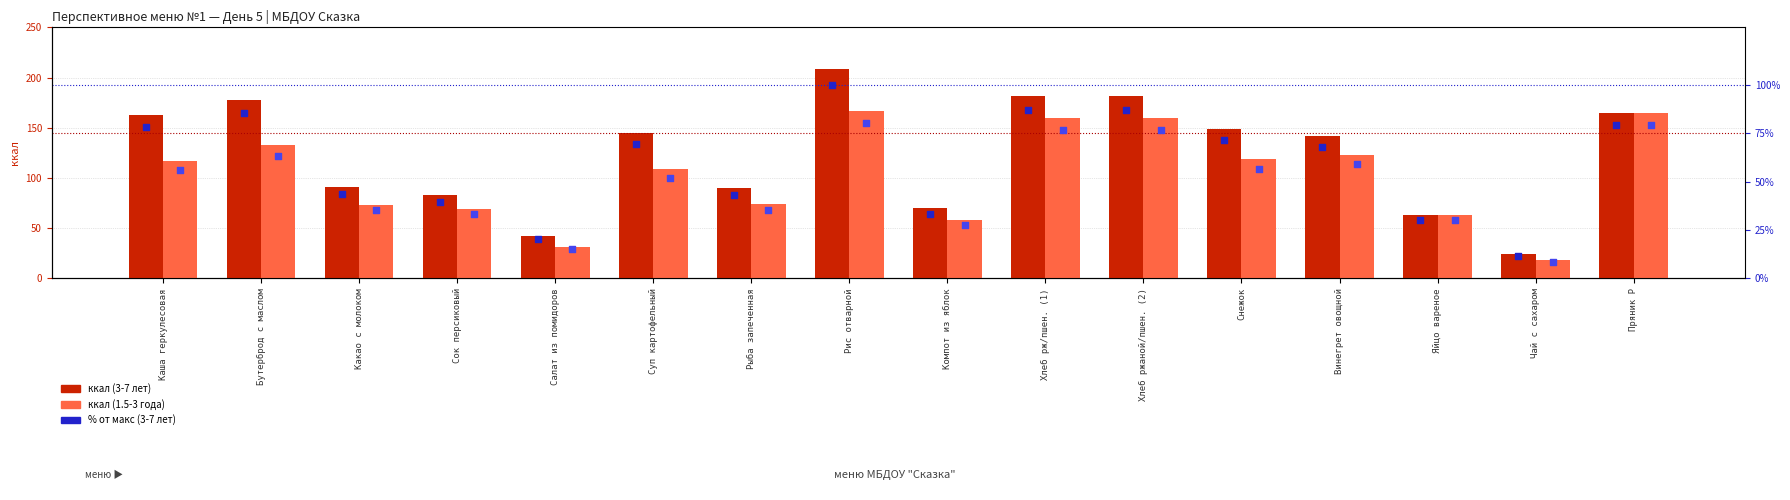

Is the value of % от макс (3-7 лет) at Какао с молоком greater than the value of ккал (1.5-3 года) at Хлеб ржаной/пшен. (2)?

No